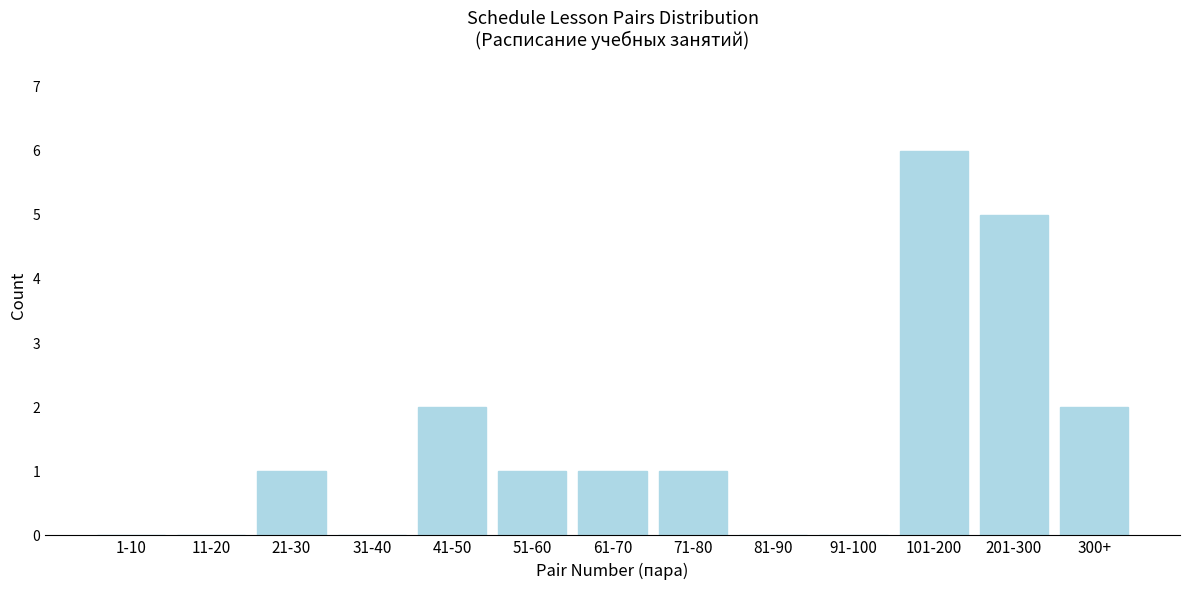

Reading left to right, list all the values displayed in this chart.

1-10=0	11-20=0	21-30=1	31-40=0	41-50=2	51-60=1	61-70=1	71-80=1	81-90=0	91-100=0	101-200=6	201-300=5	300+=2